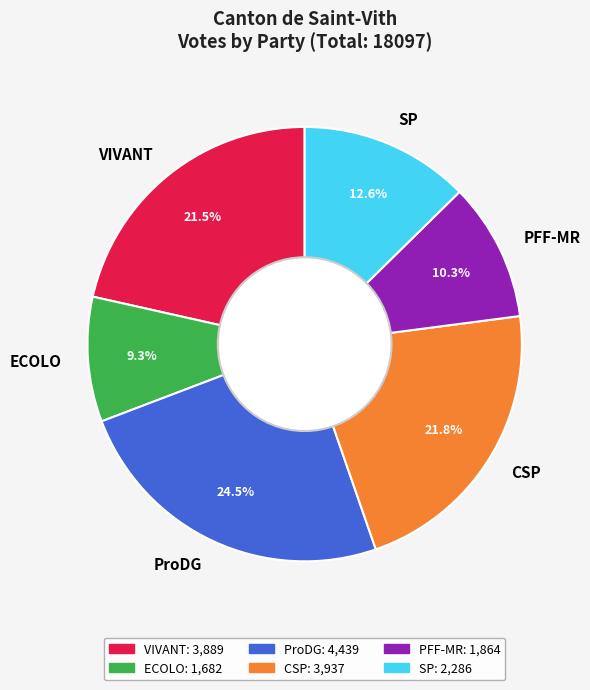

Which slice is the largest?

ProDG